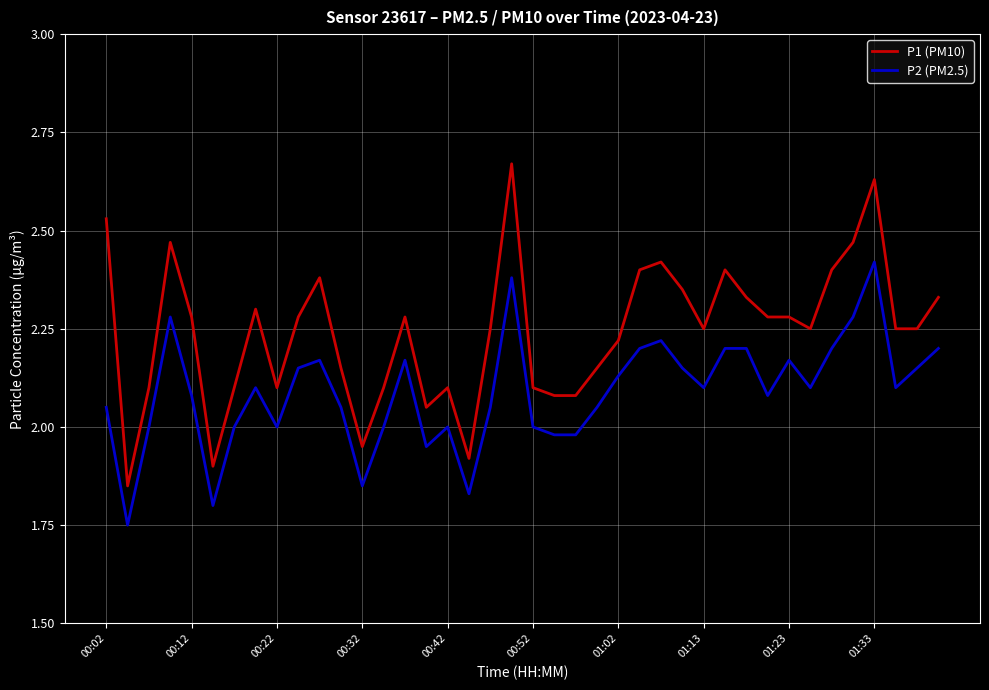

What is the difference between the maximum and minimum values in the P2 (PM2.5) series?

0.7